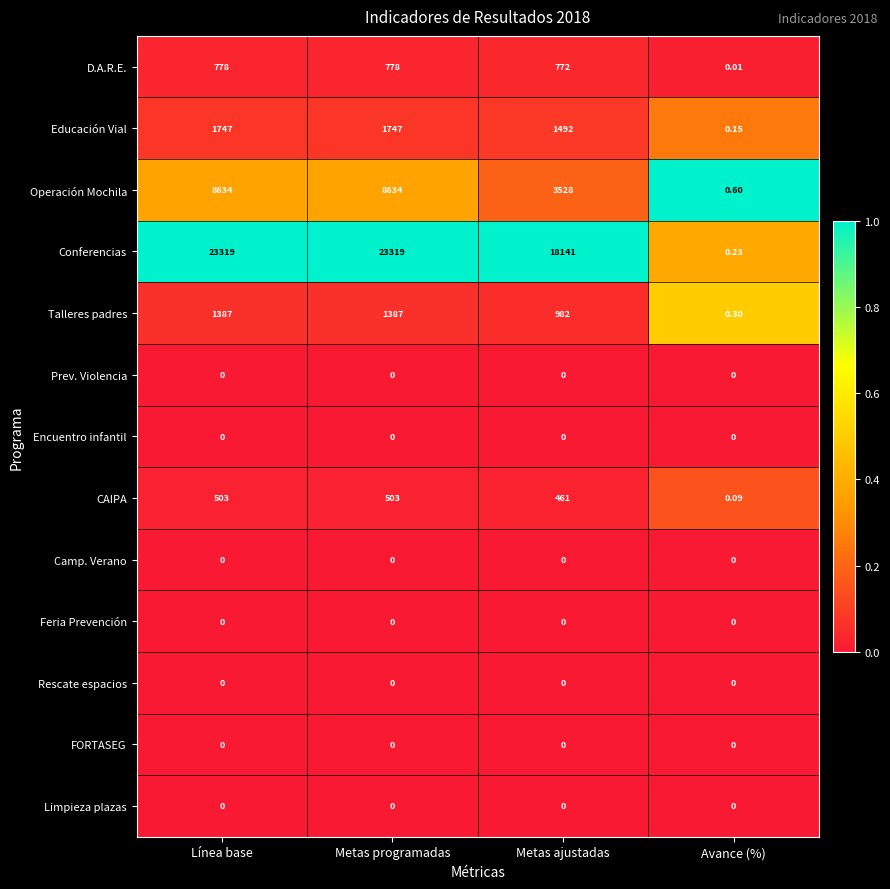

Which series changed the most between Metas ajustadas and Avance (%)?

Conferencias